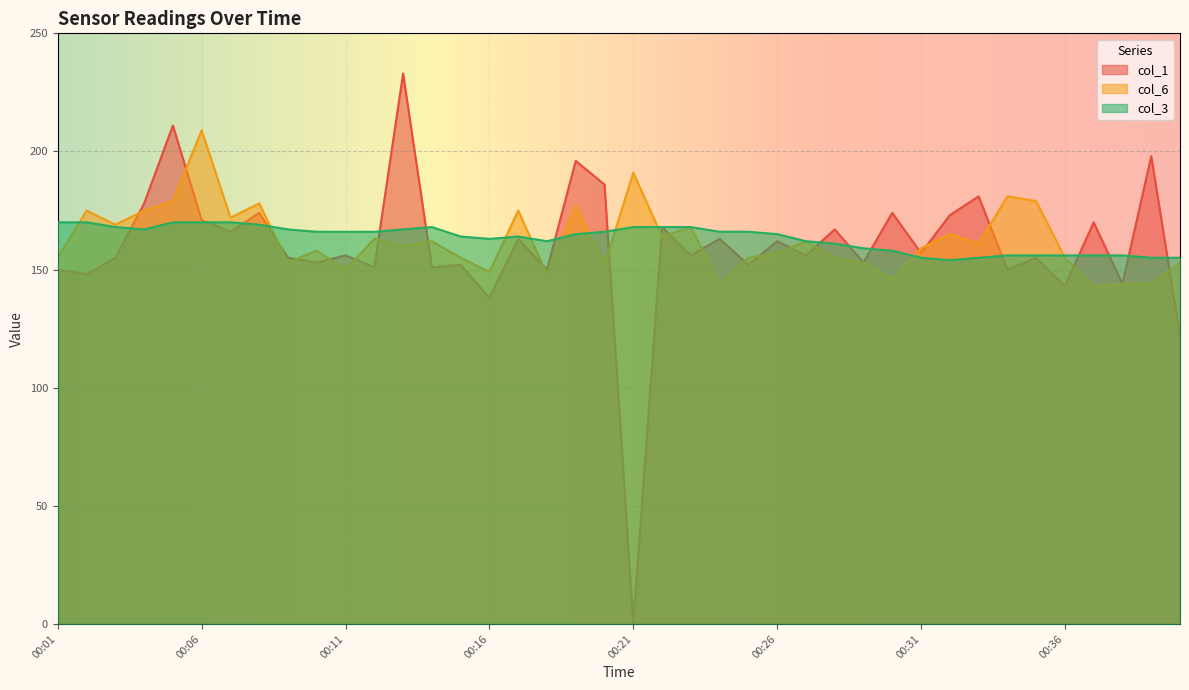

Which series has the largest total across all categories?

col_3